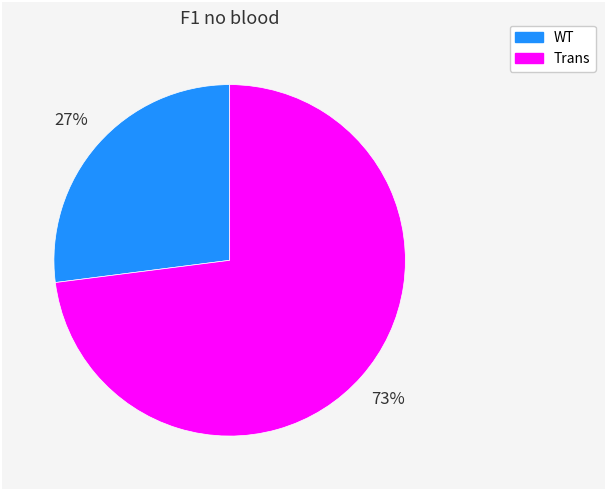

Is there any slice that represents more than half of the pie?

Yes